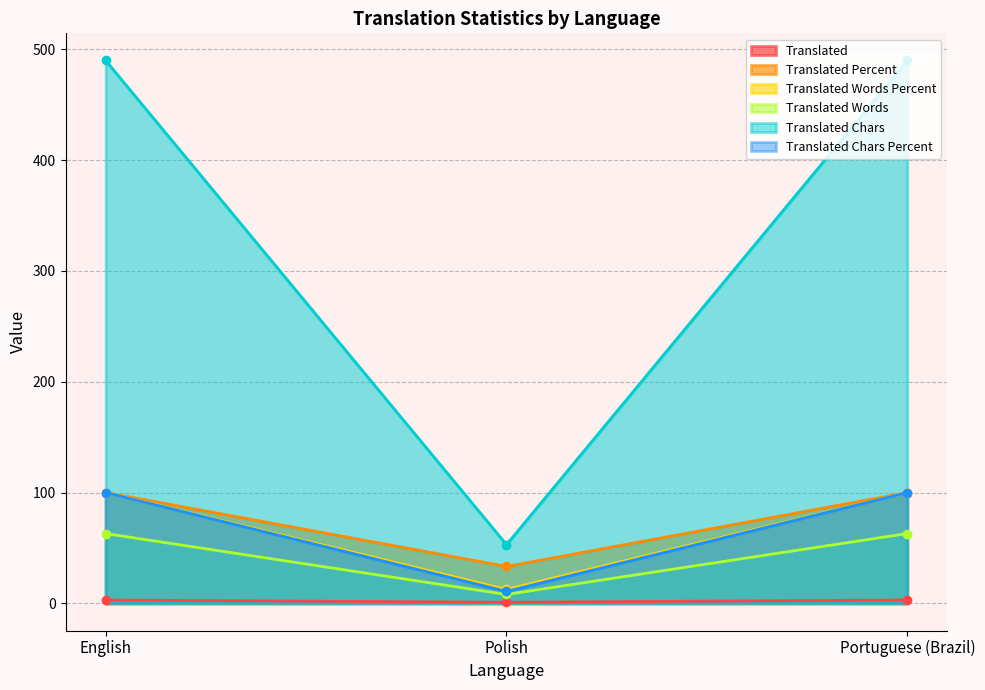

What are all the series names shown in the legend?

Translated, Translated Percent, Translated Words Percent, Translated Words, Translated Chars, Translated Chars Percent